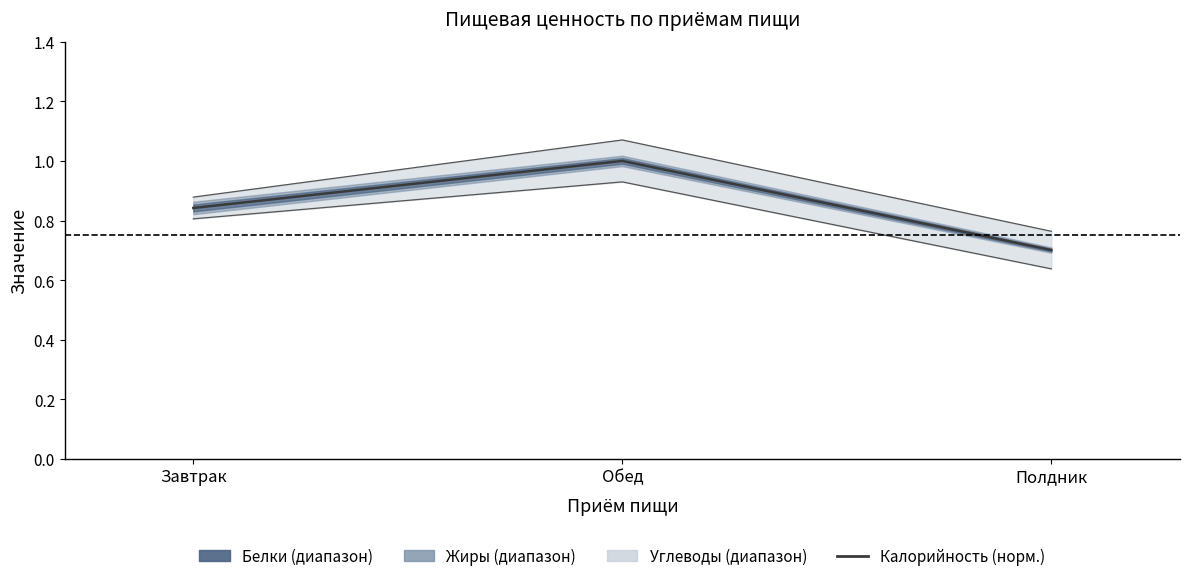

What is the label of the 2nd point from the right?

Обед